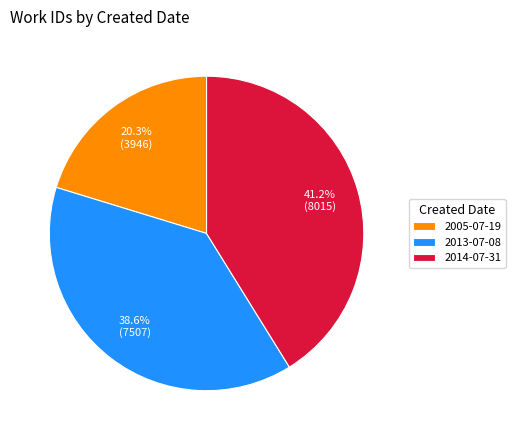

To the nearest percent, what is the average slice percentage?

33%